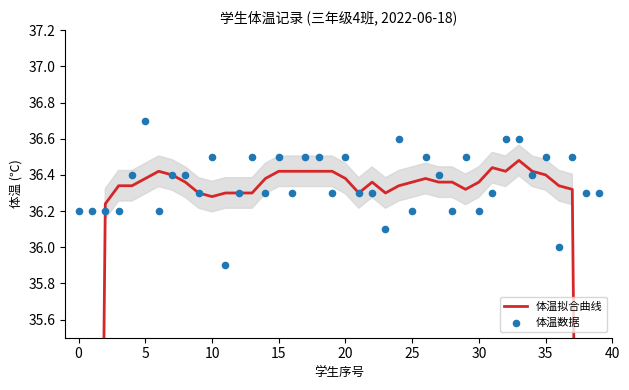

Which series contains the lowest Y value?

体温拟合曲线